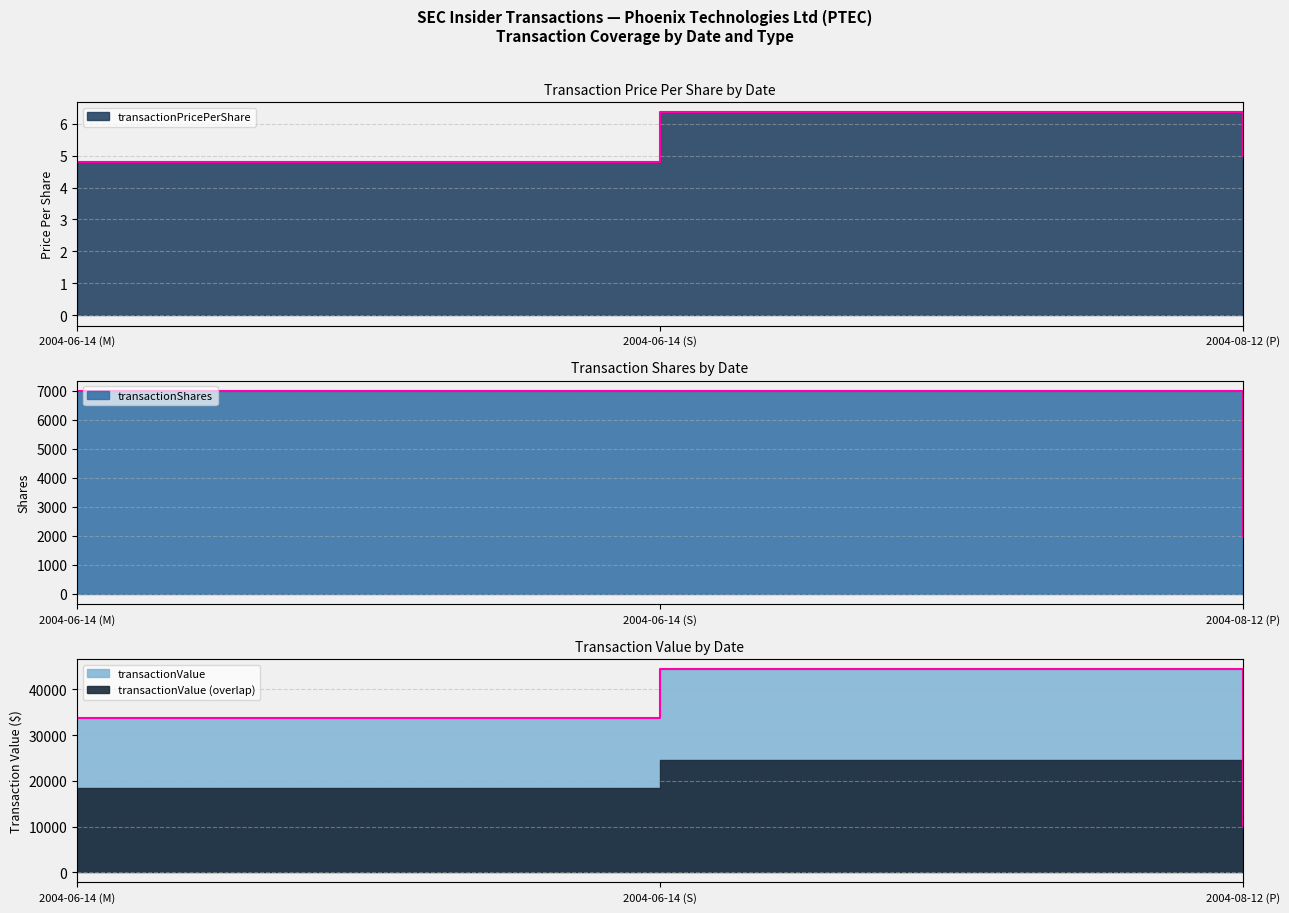

At which category does the chart reach its minimum across all series?

2004-06-14 (M)